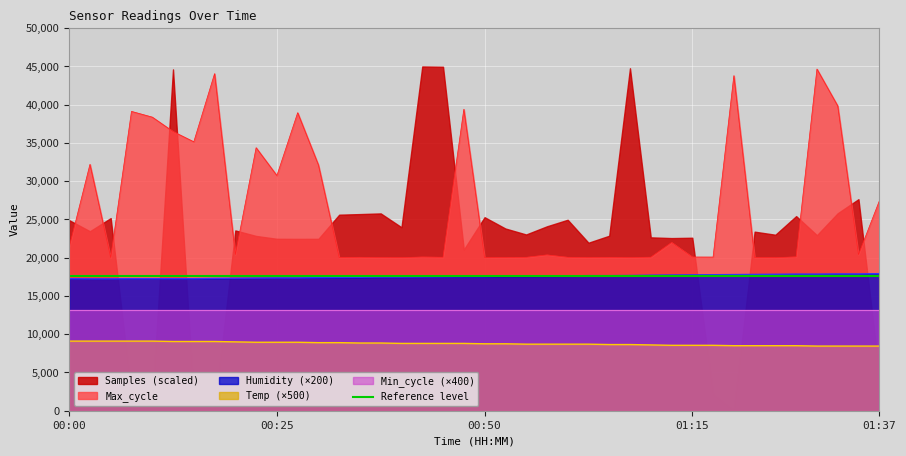

What is the minimum value shown in the chart?

8450